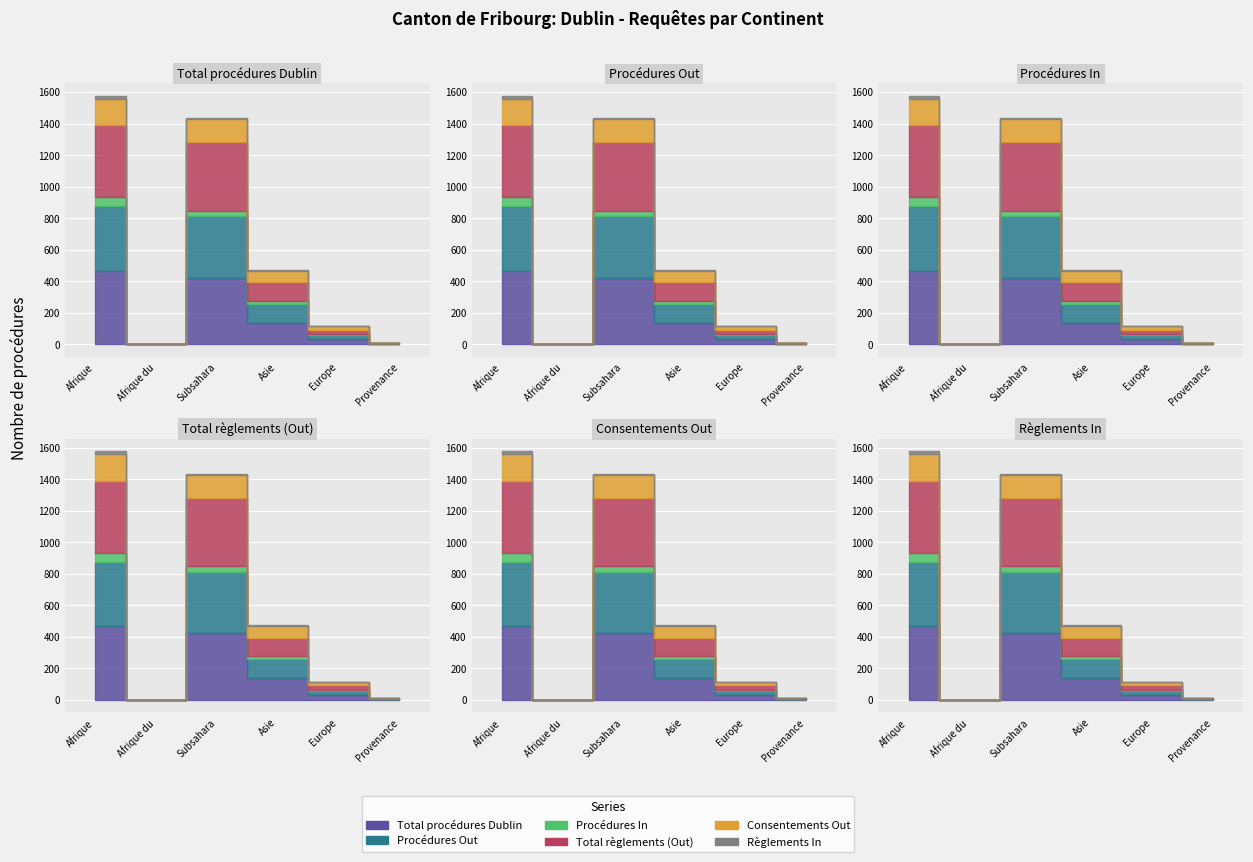

At which category does the chart reach its minimum across all series?

Afrique du Nord